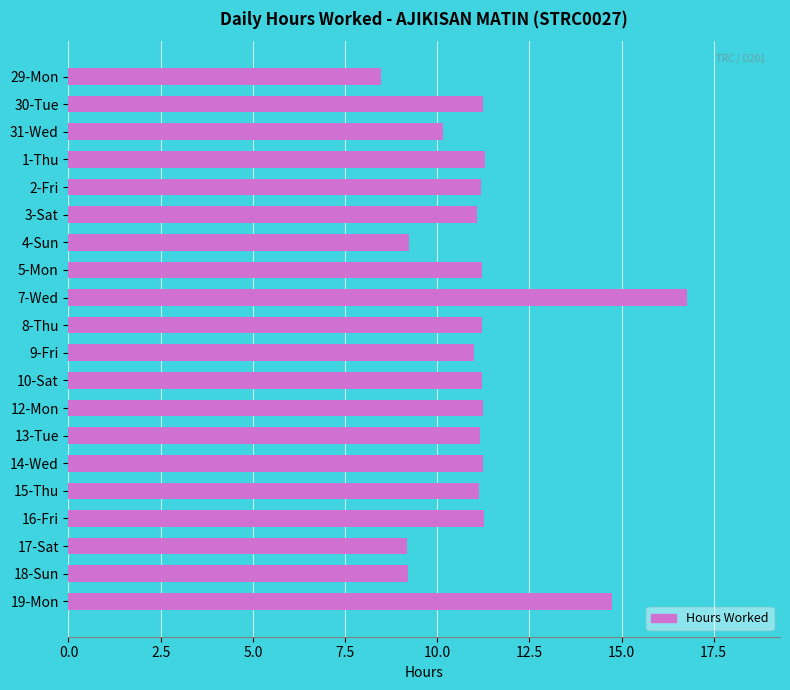

Read the value at 5-Mon.

11.2